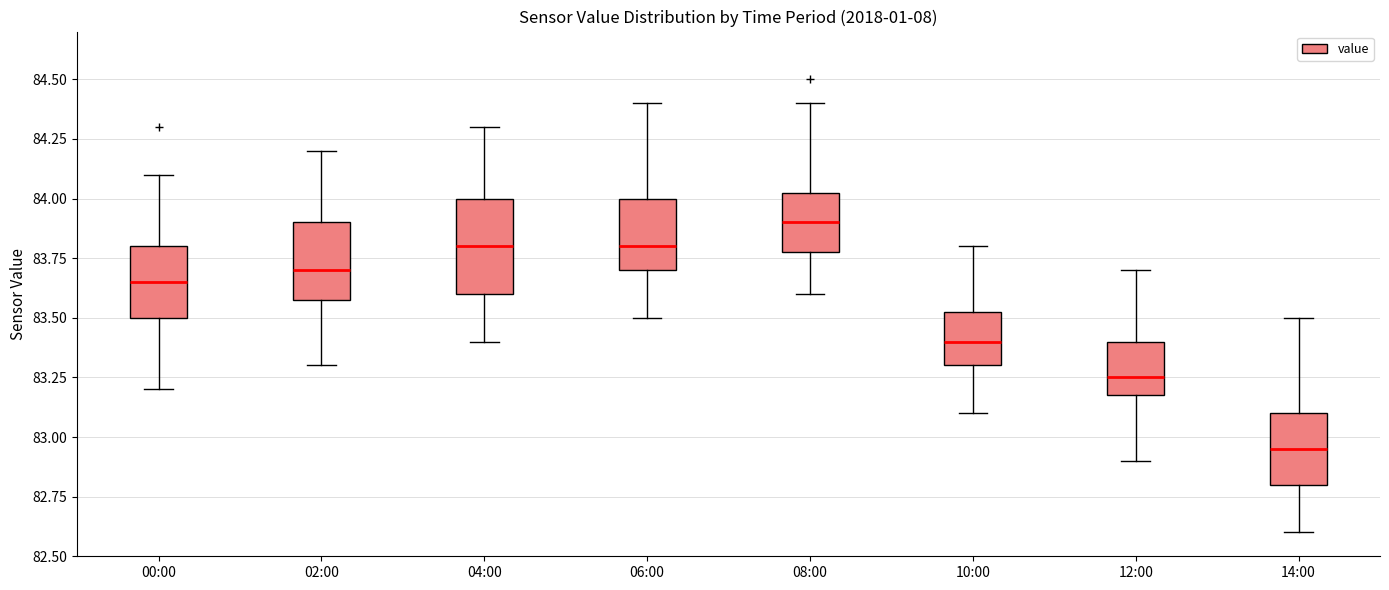

Which box has the highest median line?

08:00